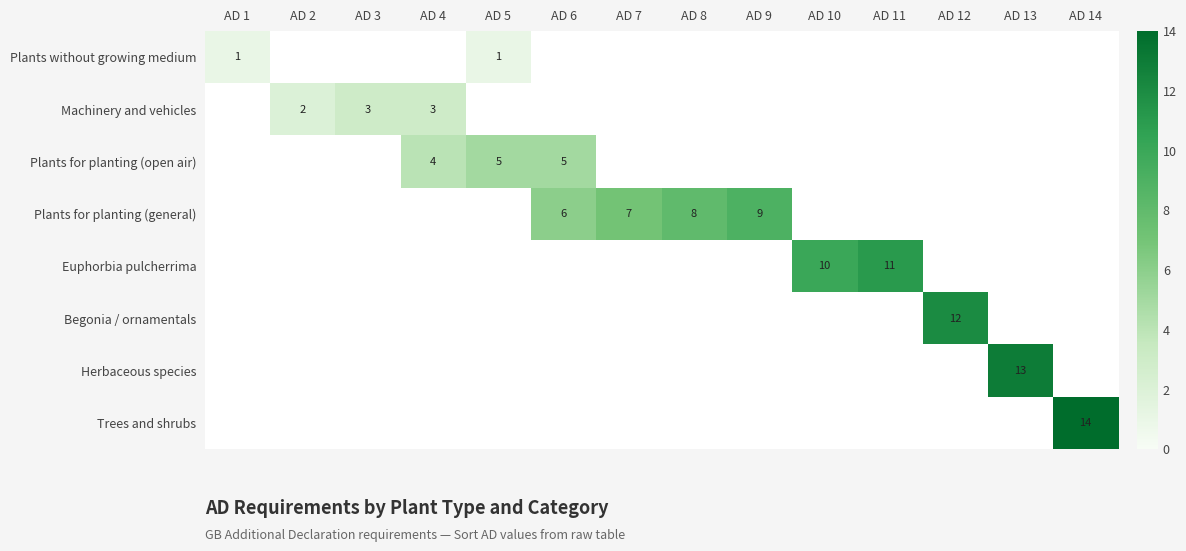

The value of Euphorbia pulcherrima at AD 11 is 11. True or false?

True